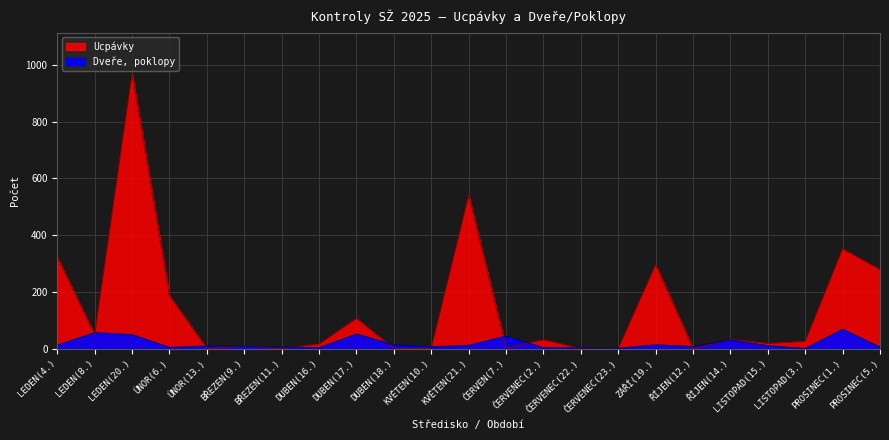

List the series in order of their peak value, lowest first.

Dveře, poklopy, Ucpávky